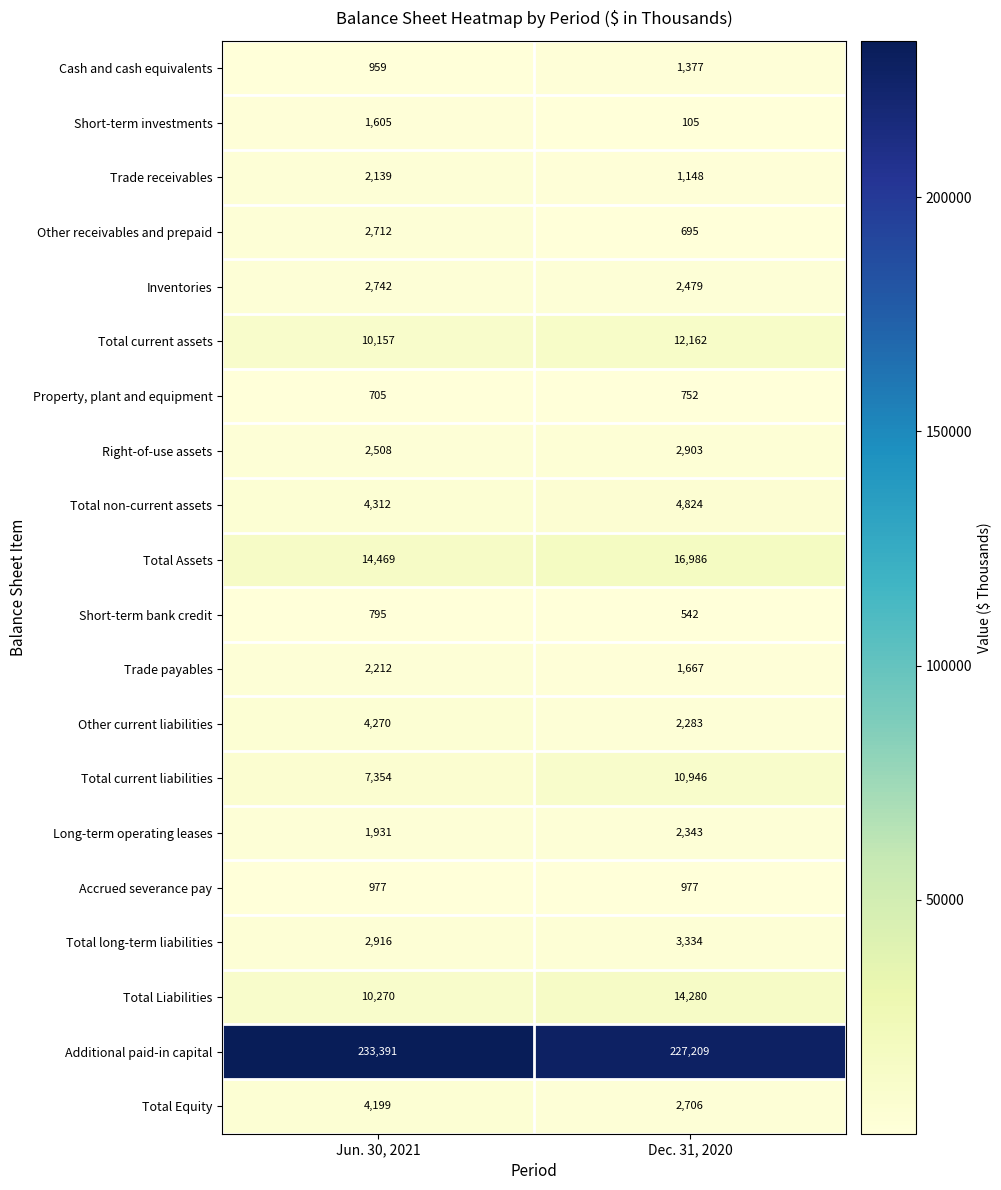

At which category is the sum across all series the highest?

Jun. 30, 2021